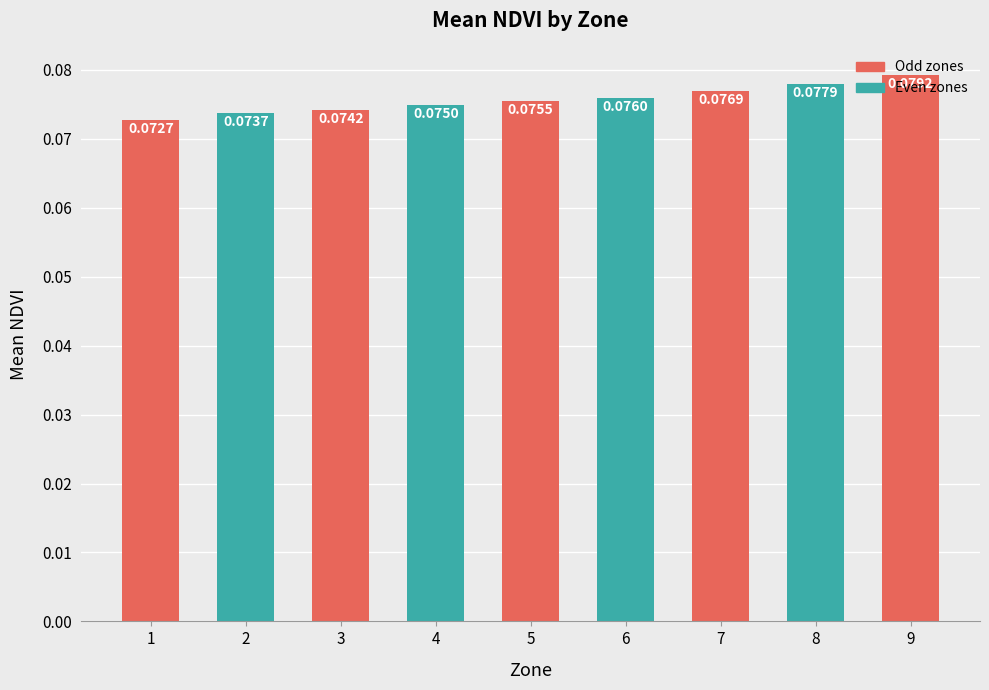

Between 3 and 7, which is larger?

7